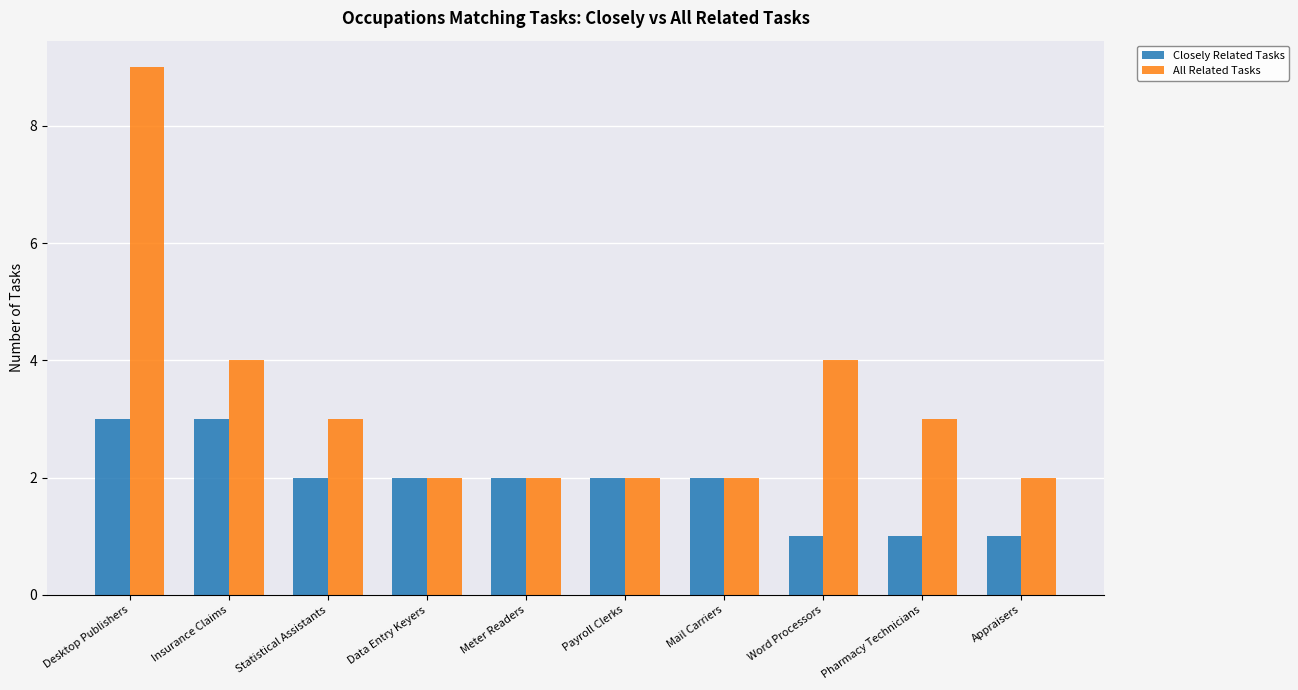

Which series has the largest total across all categories?

All Related Tasks